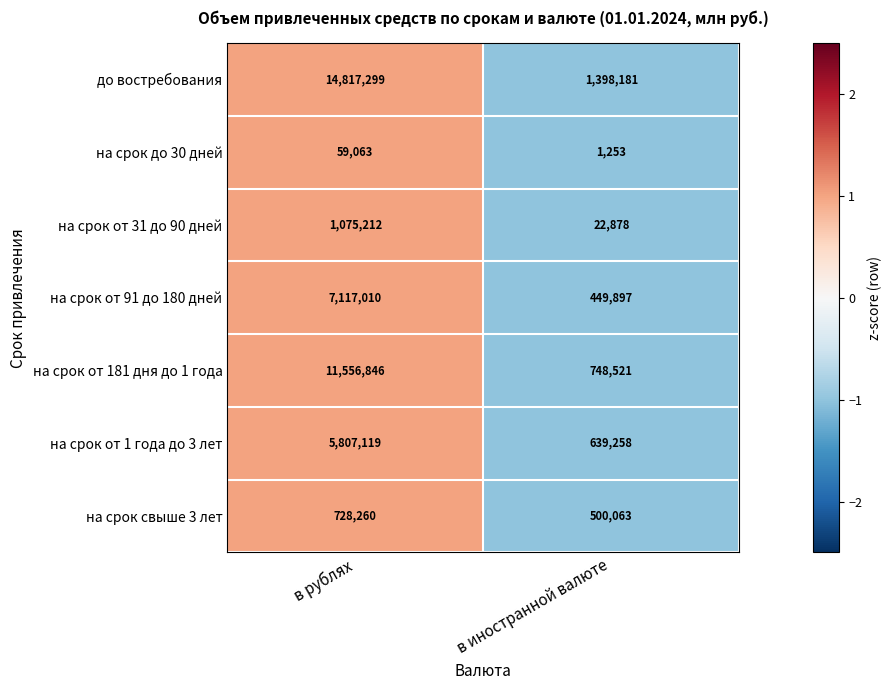

Where is на срок от 181 дня до 1 года nearest to the value 6152683?

в иностранной валюте